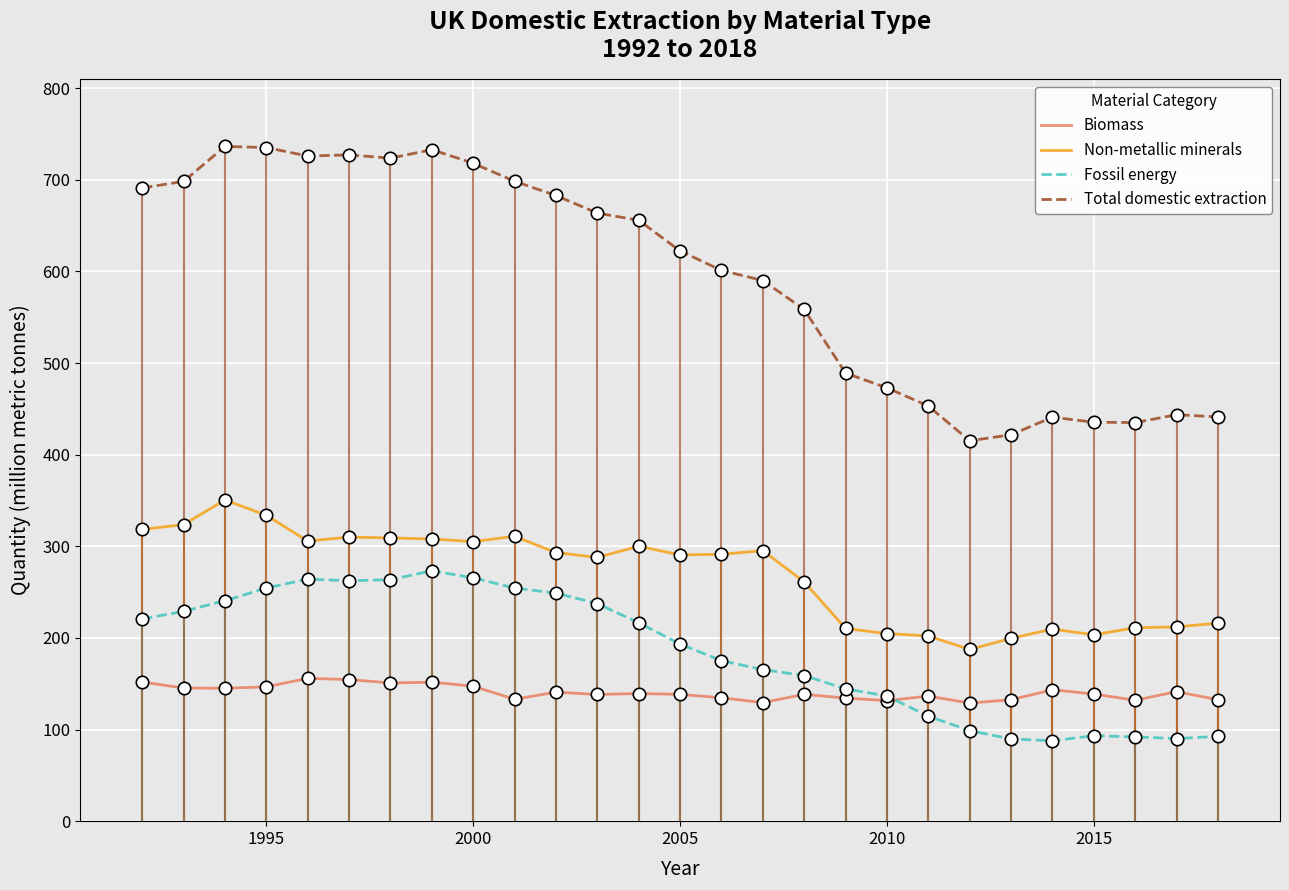

Which series has the largest total across all categories?

Total domestic extraction